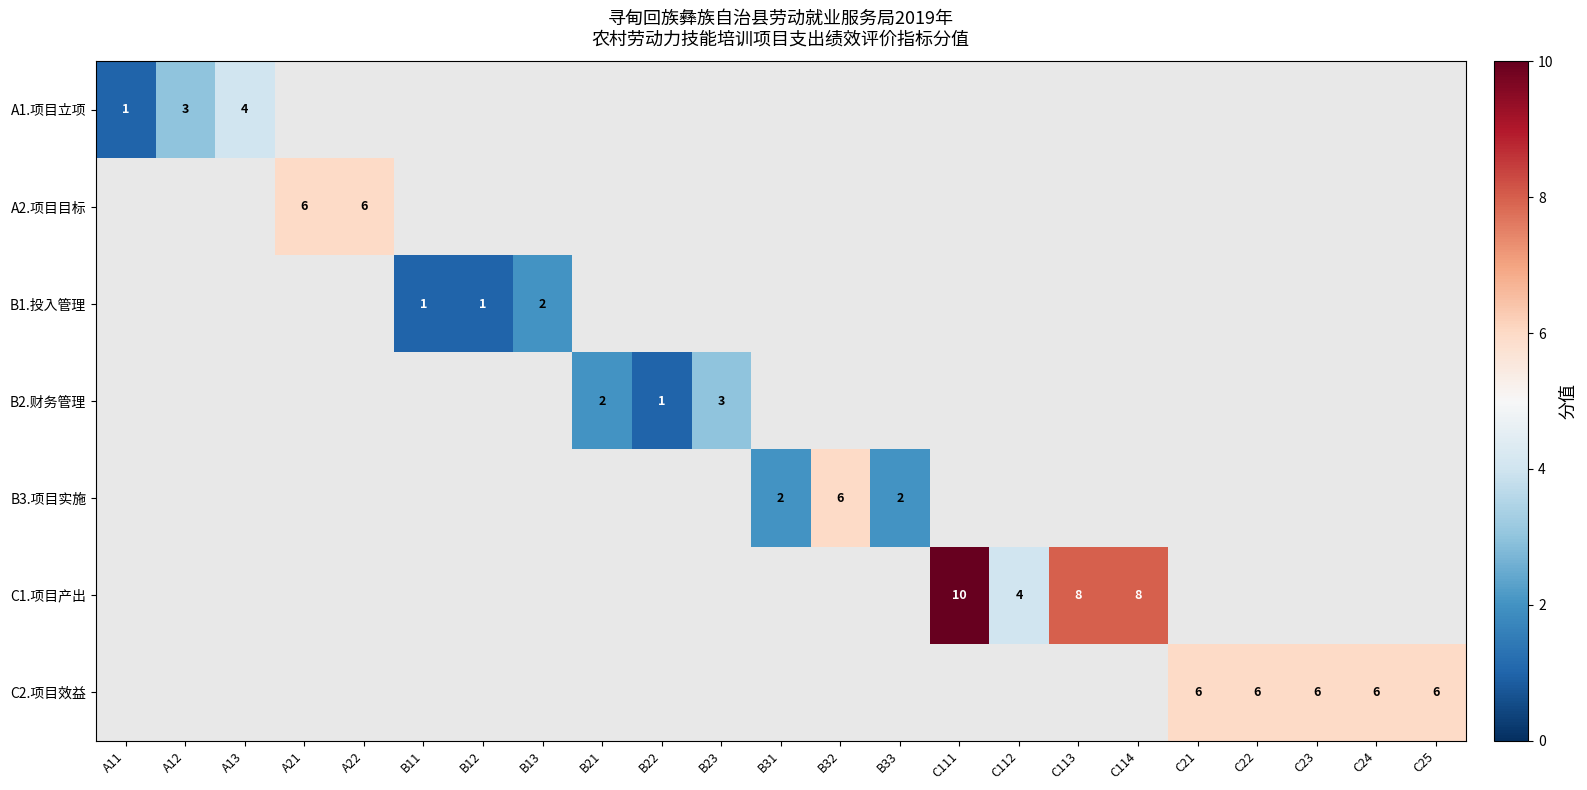

True or false: B2.财务管理 has a value of 4.2 at B23.

False